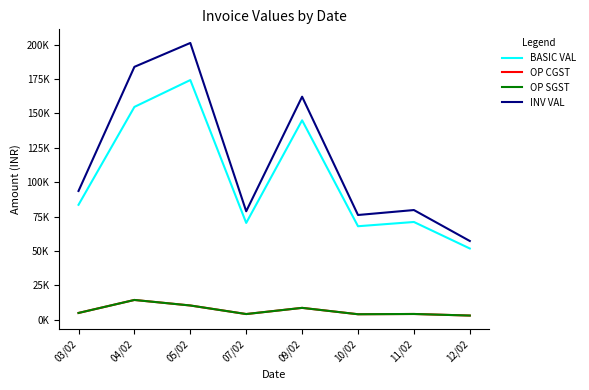

Which series has the largest range (max minus min)?

INV VAL